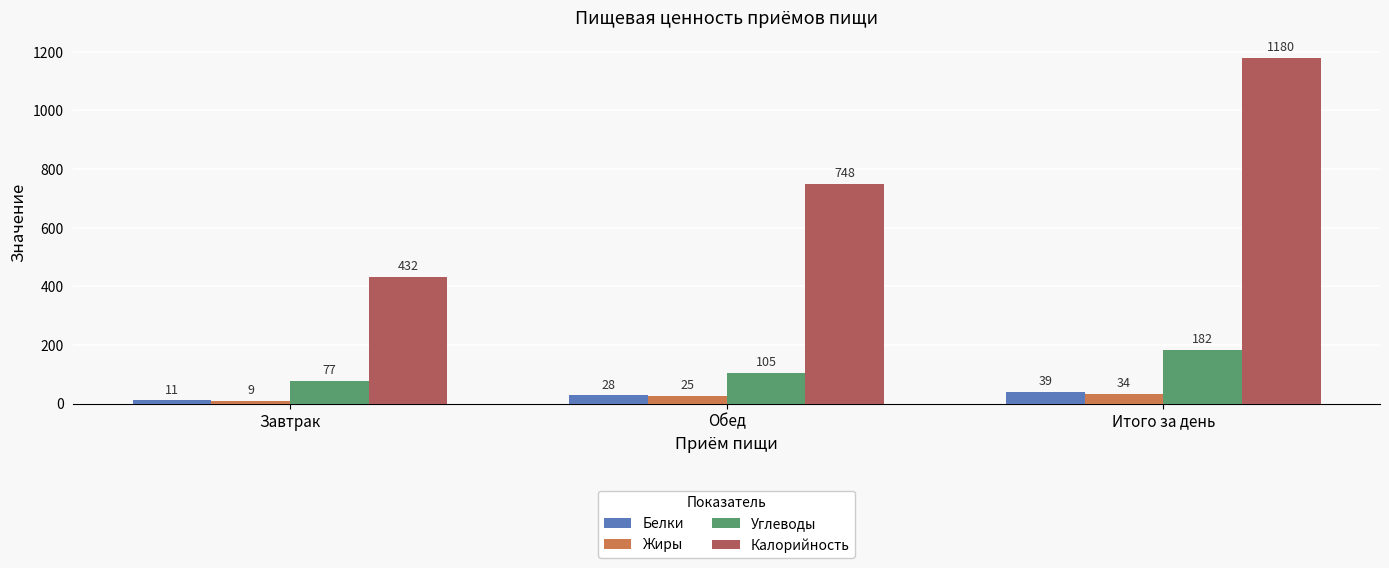

Count the Калорийность values in the range 432 to 1180.

3